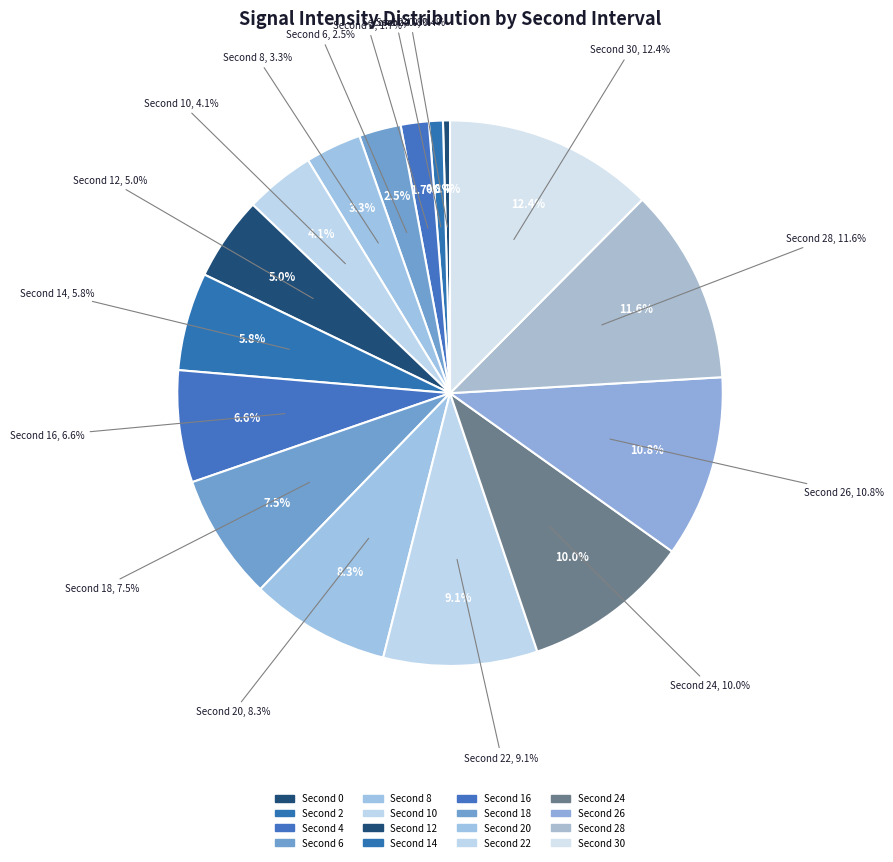

Rank the categories by value from lowest to highest.

0, 2, 4, 6, 8, 10, 12, 14, 16, 18, 20, 22, 24, 26, 28, 30